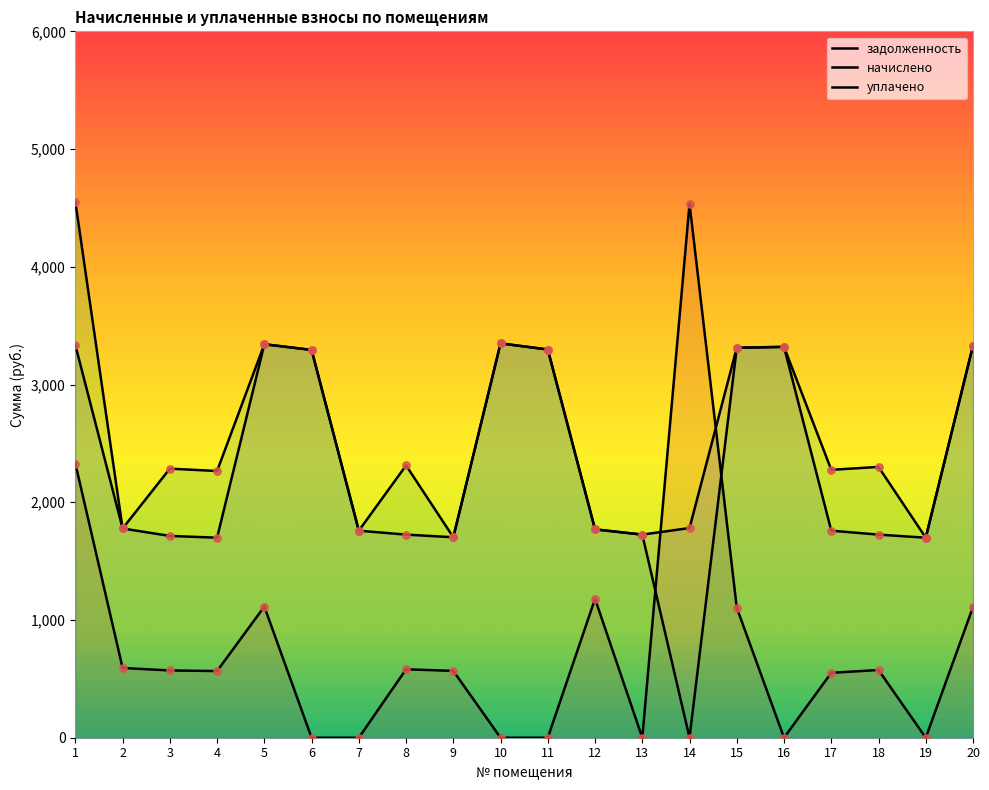

Which series contains the highest Y value?

уплачено